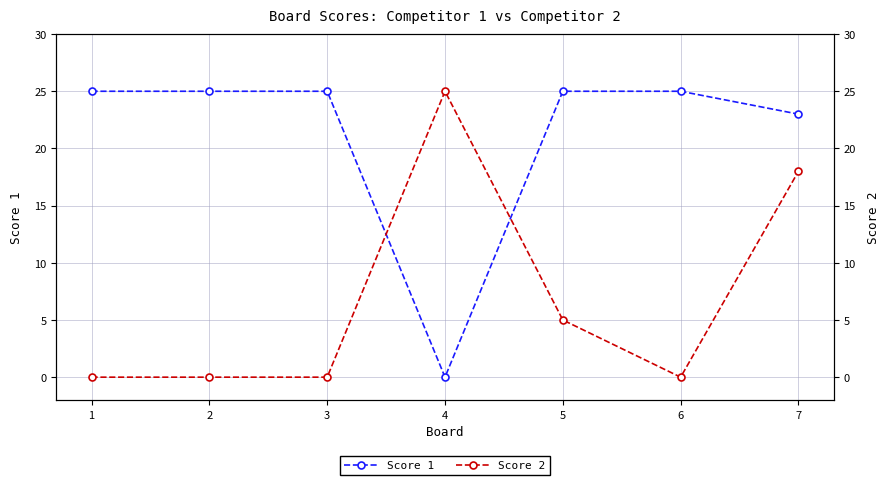

Rank the series by their average value, from lowest to highest.

Score 2, Score 1